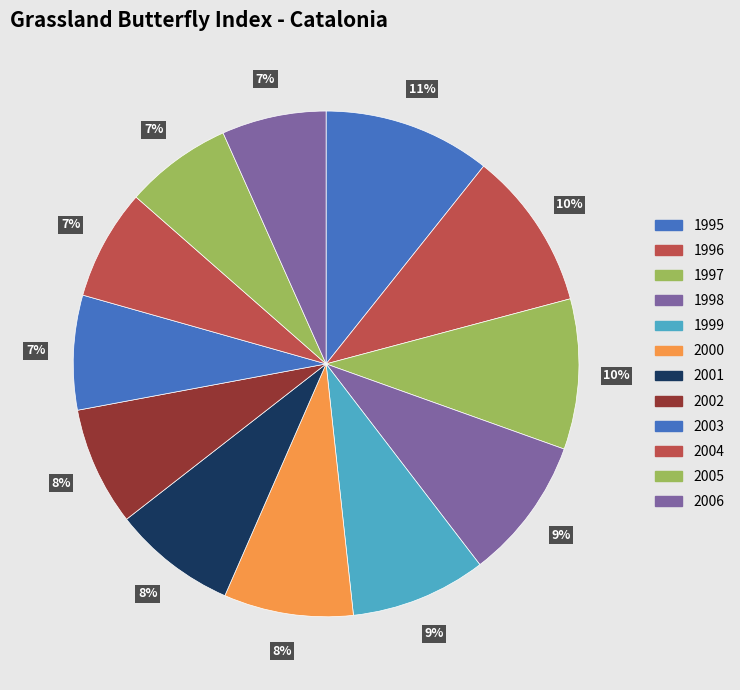

How many slices are in this pie chart?

12